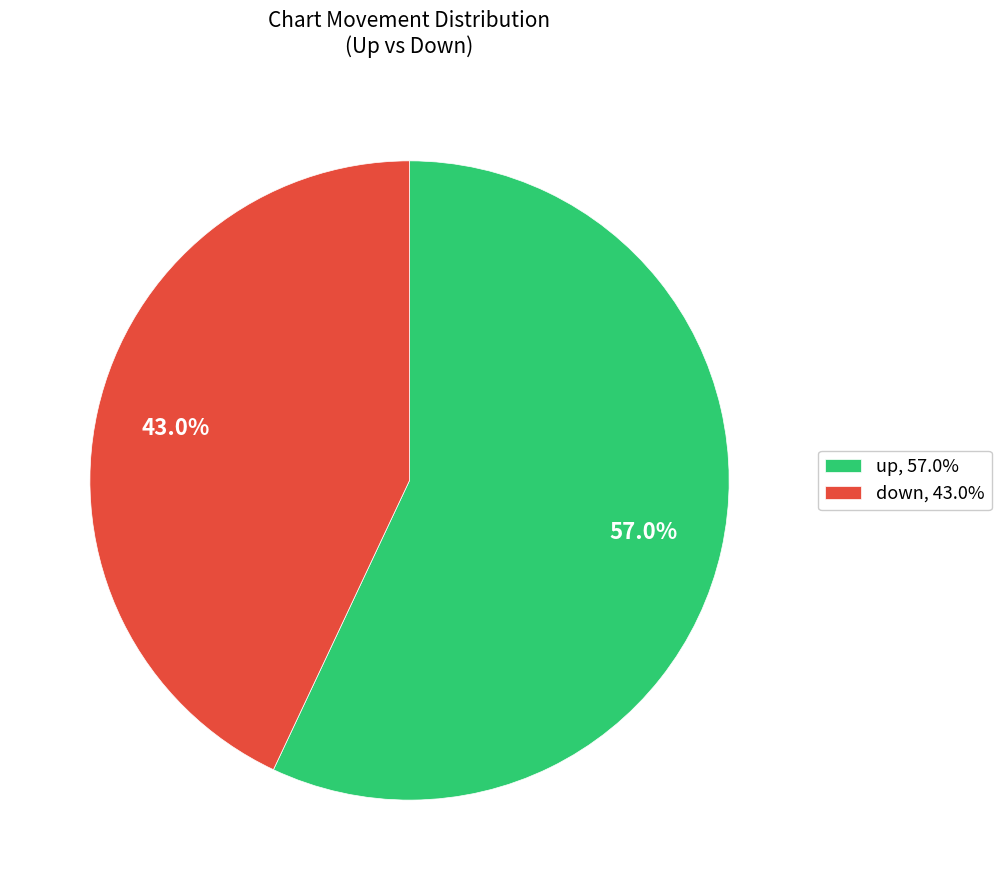

What percentage is NOT represented by down?

57.0%